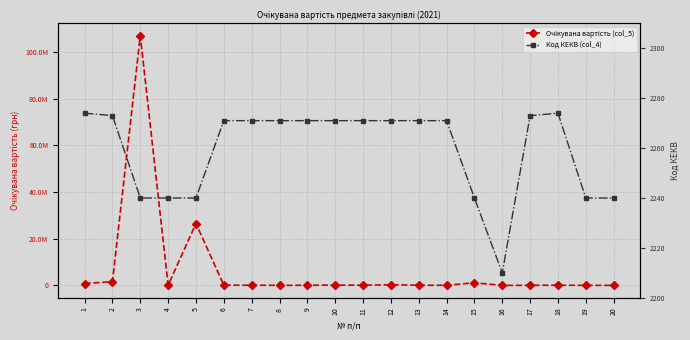

Does the chart have visible grid lines?

Yes